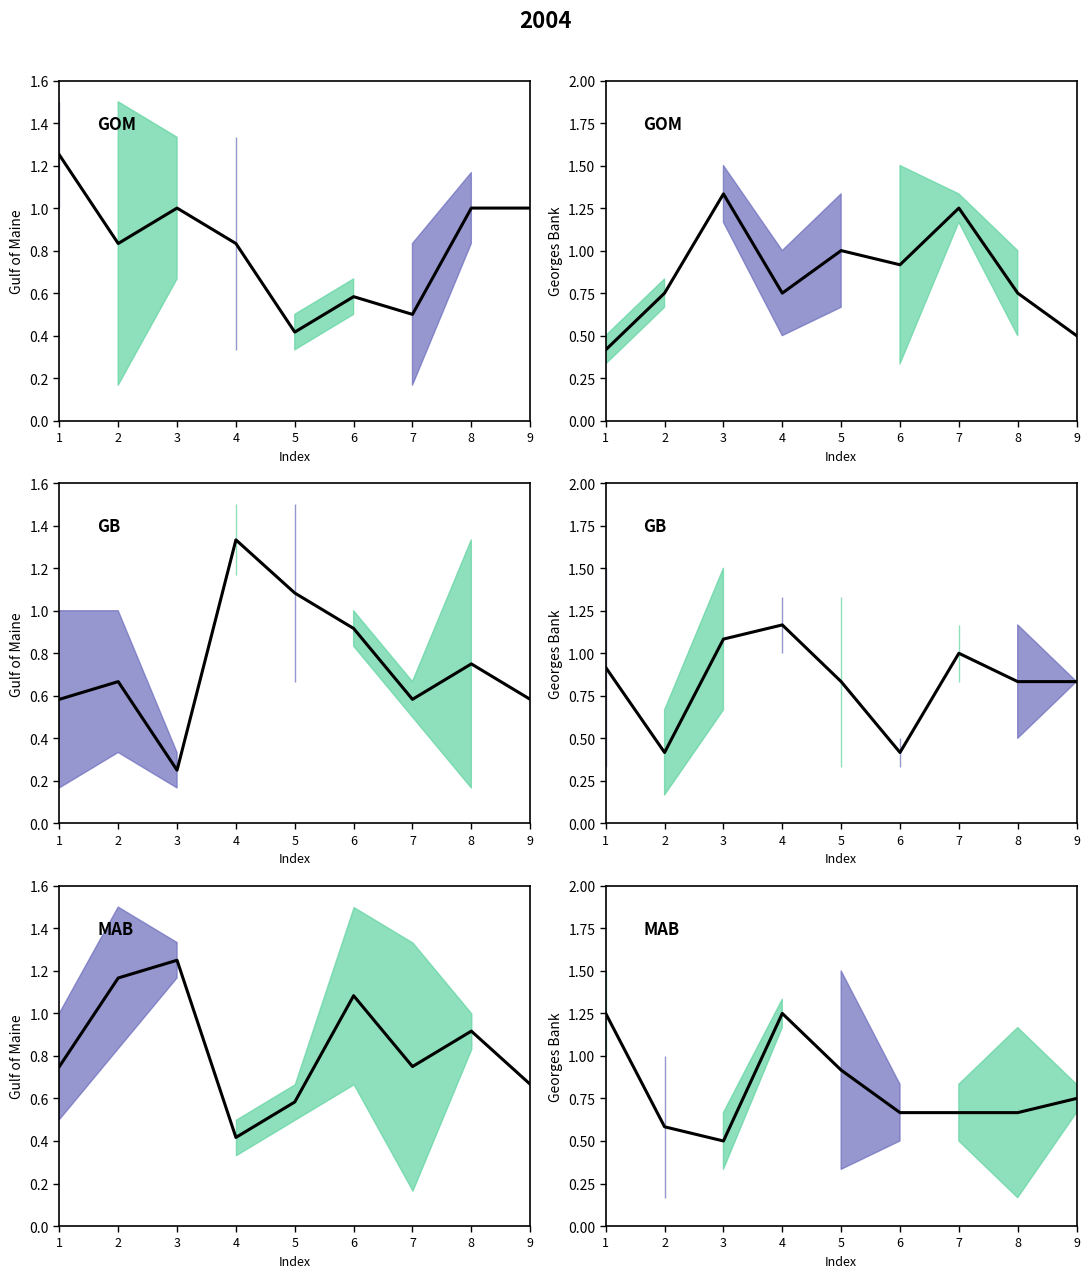

What is the average value?

0.8